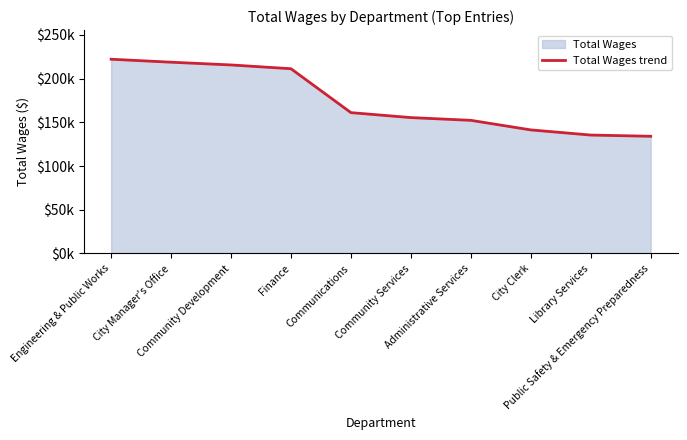

True or false: the data shows 133987 at Public Safety & Emergency Preparedness.

True